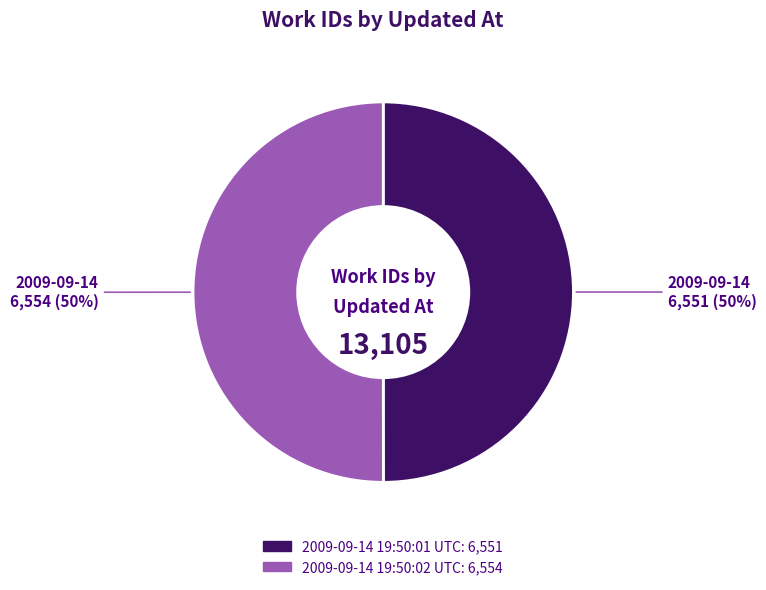

Do 2009-09-14 19:50:01 UTC and 2009-09-14 19:50:02 UTC together represent more than half of the pie?

Yes